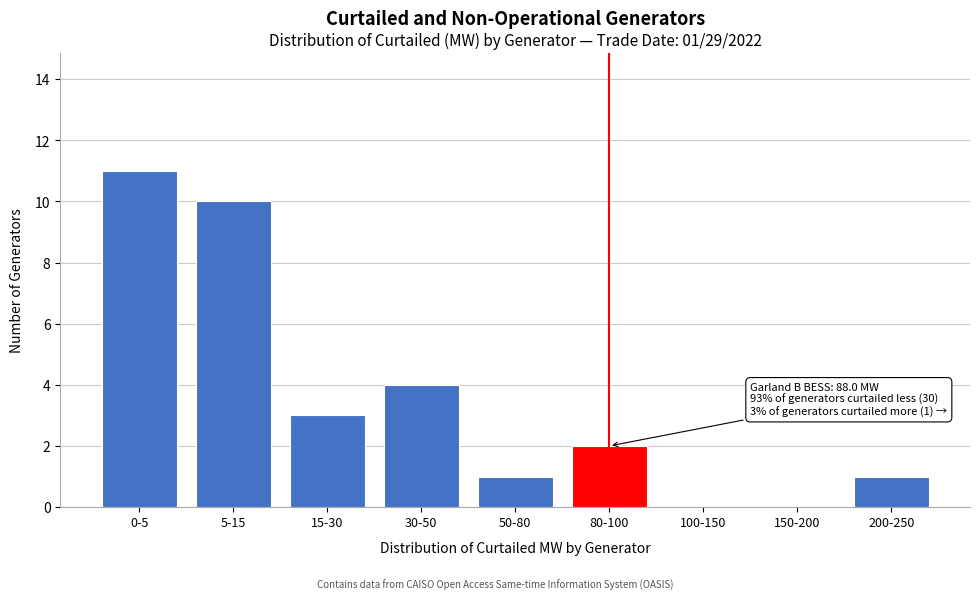

Reading left to right, extract all data points from this chart.

0-5=11	5-15=10	15-30=3	30-50=4	50-80=1	80-100=2	100-150=0	150-200=0	200-250=1